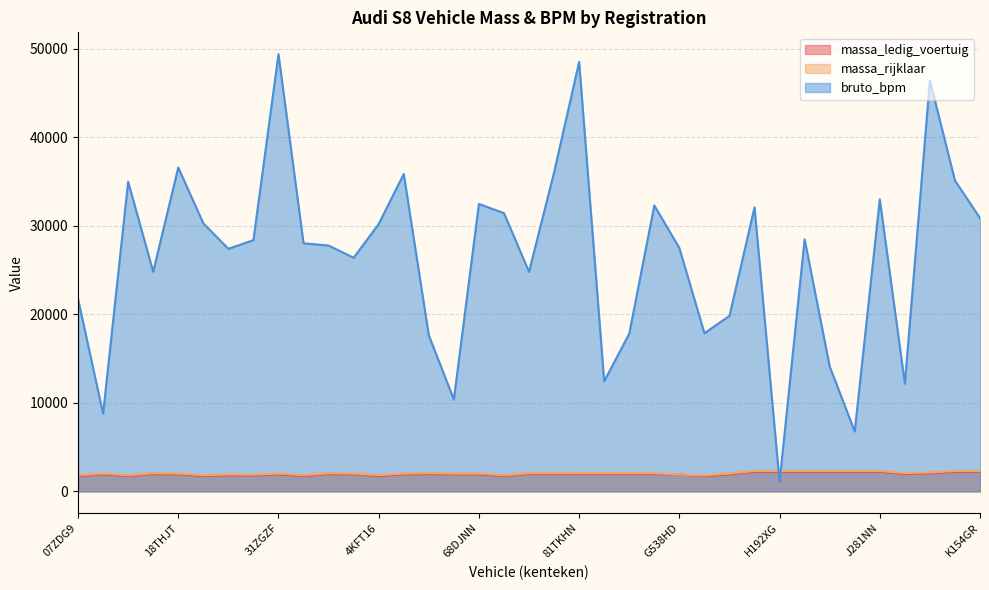

At which category does massa_ledig_voertuig reach its first local valley?

14DRHX